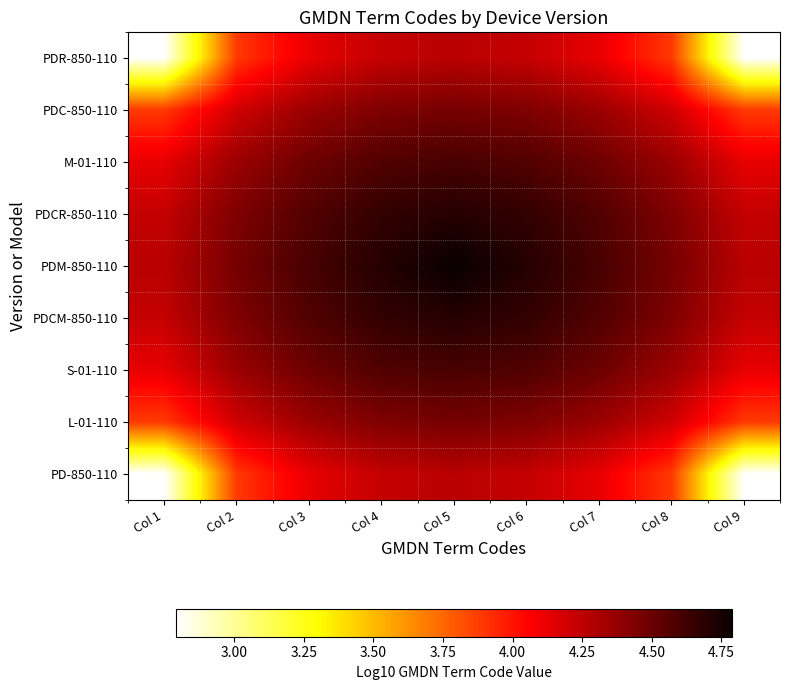

Reading right to left, extract all data points from this chart.

PDR-850-110: Col 9=2.8	Col 8=3.9	Col 7=4.1	Col 6=4.2	Col 5=4.3	Col 4=4.2	Col 3=4.1	Col 2=3.9	Col 1=2.8
PDC-850-110: Col 9=3.9	Col 8=4.2	Col 7=4.4	Col 6=4.4	Col 5=4.5	Col 4=4.4	Col 3=4.4	Col 2=4.2	Col 1=3.9
M-01-110: Col 9=4.1	Col 8=4.4	Col 7=4.5	Col 6=4.6	Col 5=4.6	Col 4=4.6	Col 3=4.5	Col 2=4.4	Col 1=4.1
PDCR-850-110: Col 9=4.2	Col 8=4.4	Col 7=4.6	Col 6=4.7	Col 5=4.7	Col 4=4.7	Col 3=4.6	Col 2=4.4	Col 1=4.2
PDM-850-110: Col 9=4.3	Col 8=4.5	Col 7=4.6	Col 6=4.7	Col 5=4.8	Col 4=4.7	Col 3=4.6	Col 2=4.5	Col 1=4.3
PDCM-850-110: Col 9=4.2	Col 8=4.4	Col 7=4.6	Col 6=4.7	Col 5=4.7	Col 4=4.7	Col 3=4.6	Col 2=4.4	Col 1=4.2
S-01-110: Col 9=4.1	Col 8=4.4	Col 7=4.5	Col 6=4.6	Col 5=4.6	Col 4=4.6	Col 3=4.5	Col 2=4.4	Col 1=4.1
L-01-110: Col 9=3.9	Col 8=4.2	Col 7=4.4	Col 6=4.4	Col 5=4.5	Col 4=4.4	Col 3=4.4	Col 2=4.2	Col 1=3.9
PD-850-110: Col 9=2.8	Col 8=3.9	Col 7=4.1	Col 6=4.2	Col 5=4.3	Col 4=4.2	Col 3=4.1	Col 2=3.9	Col 1=2.8